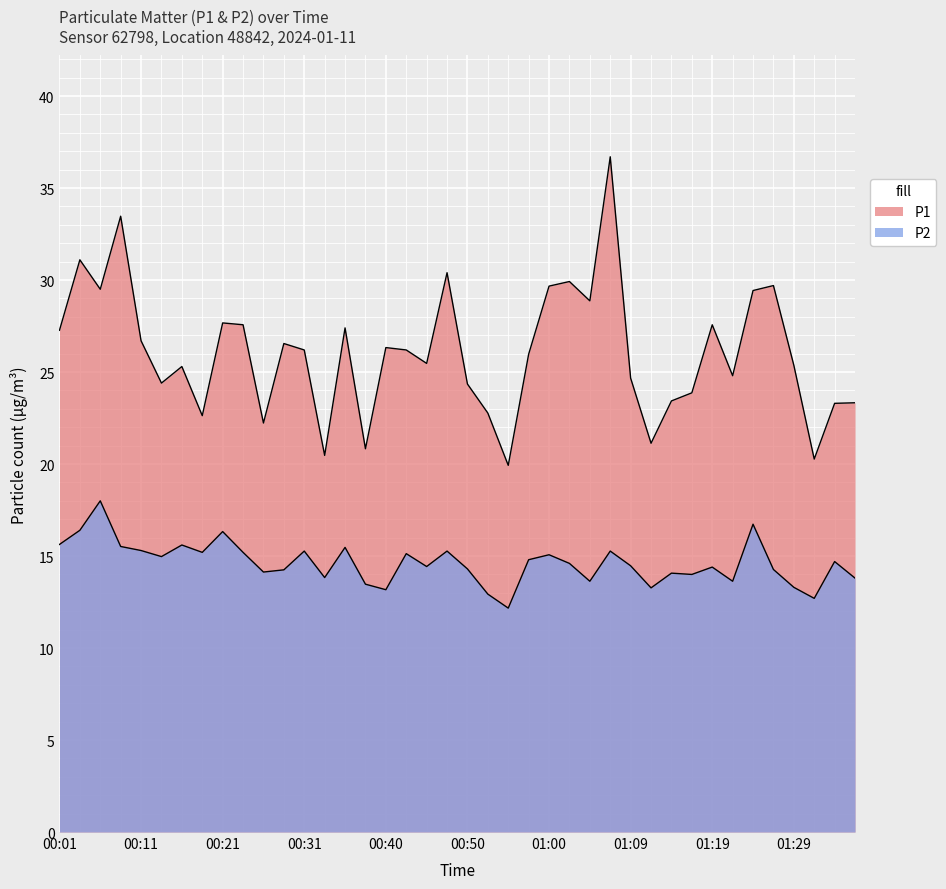

How many lines are shown in the chart?

2